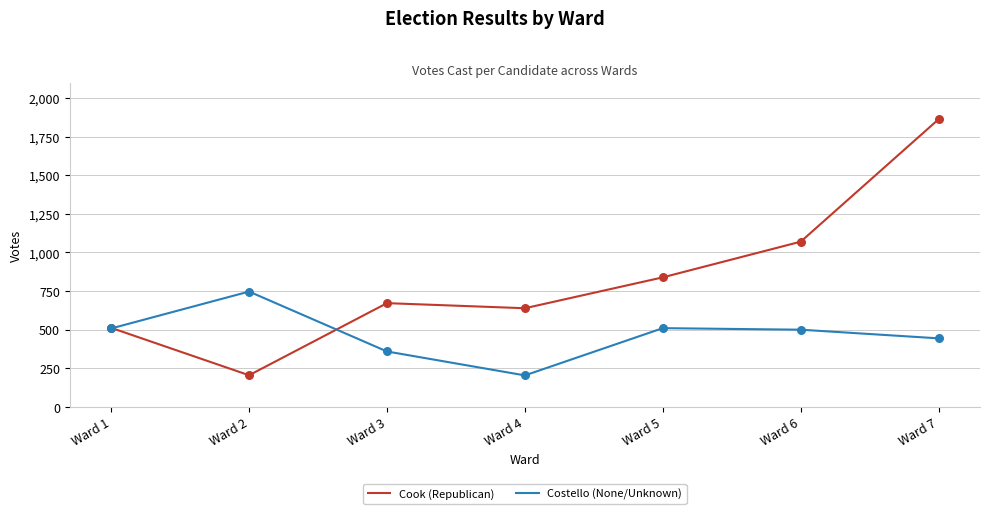

Is the value of Cook (Republican) at Ward 3 greater than the value of Costello (None/Unknown) at Ward 5?

Yes